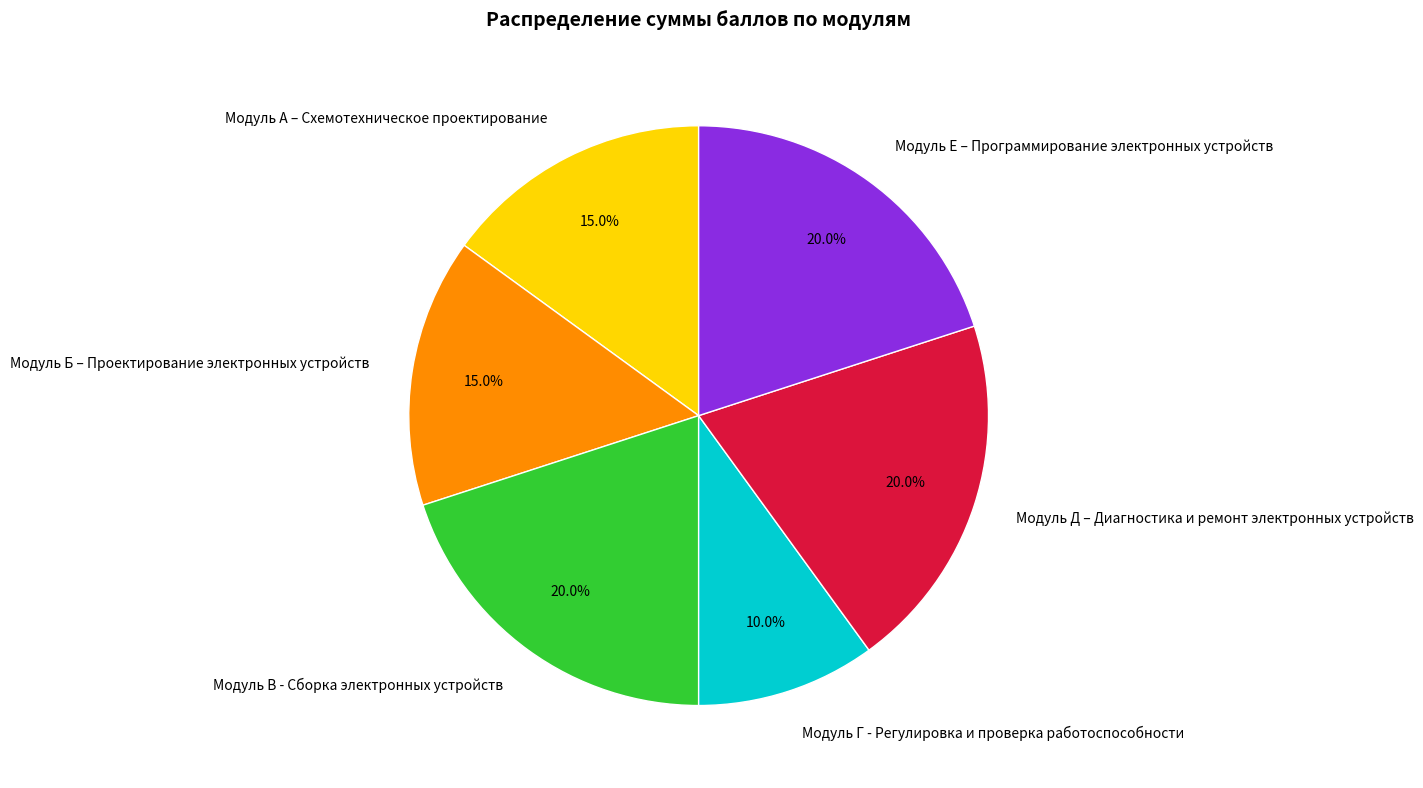

What percentage is the Модуль Г - Регулировка и проверка работоспособности slice, to the nearest percent?

10%